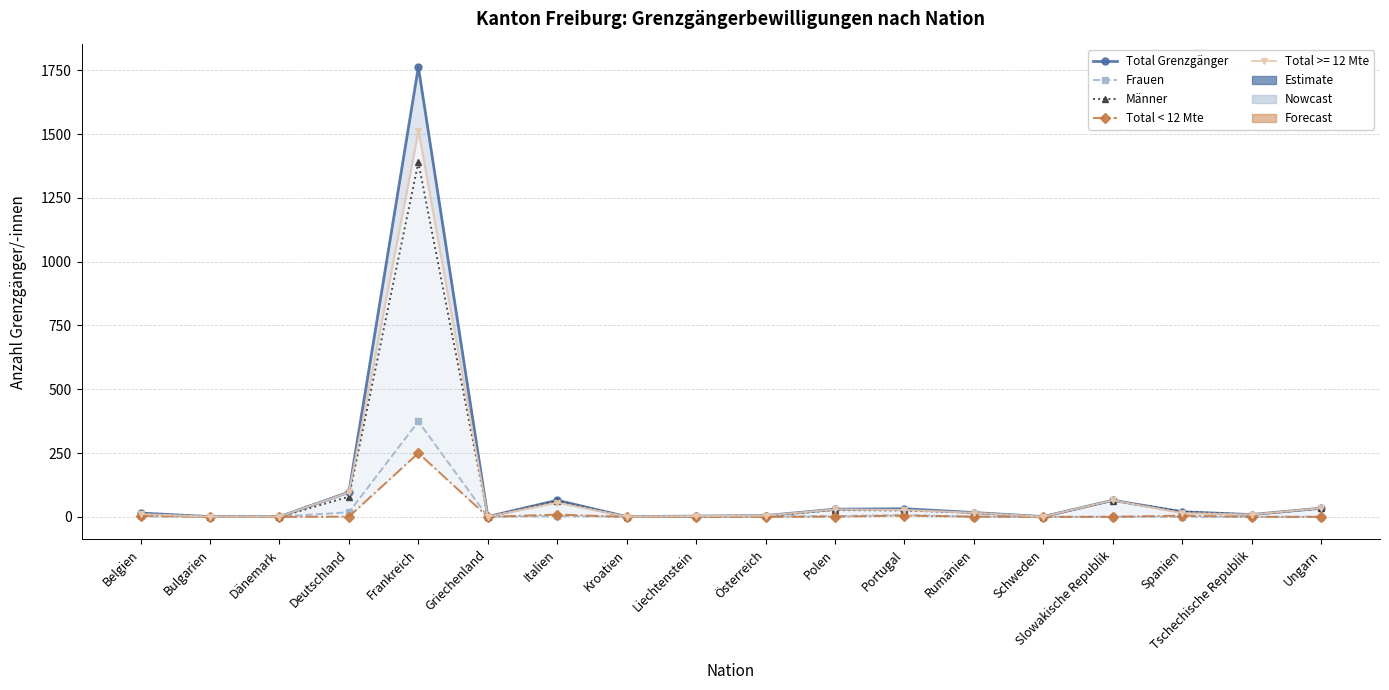

What is the label of the 5th point from the left?

Frankreich